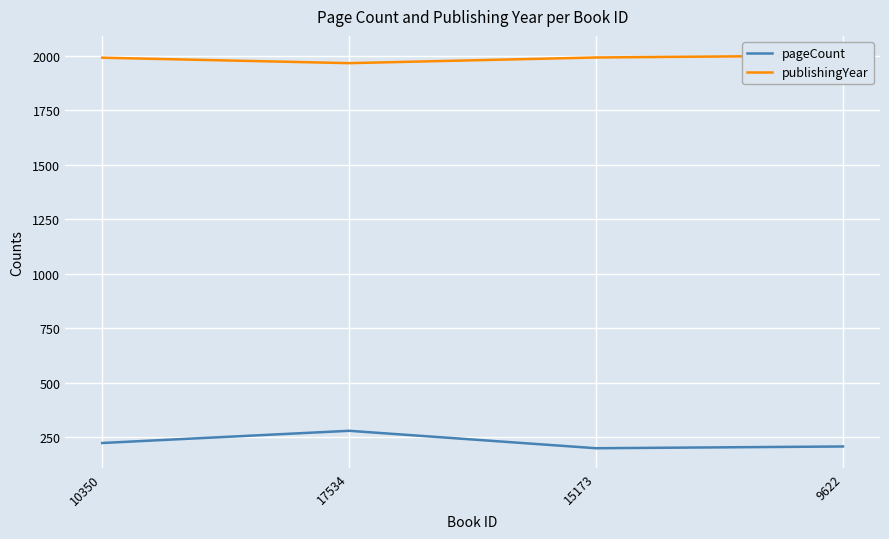

True or false: publishingYear has a value of 854 at 10350.

False